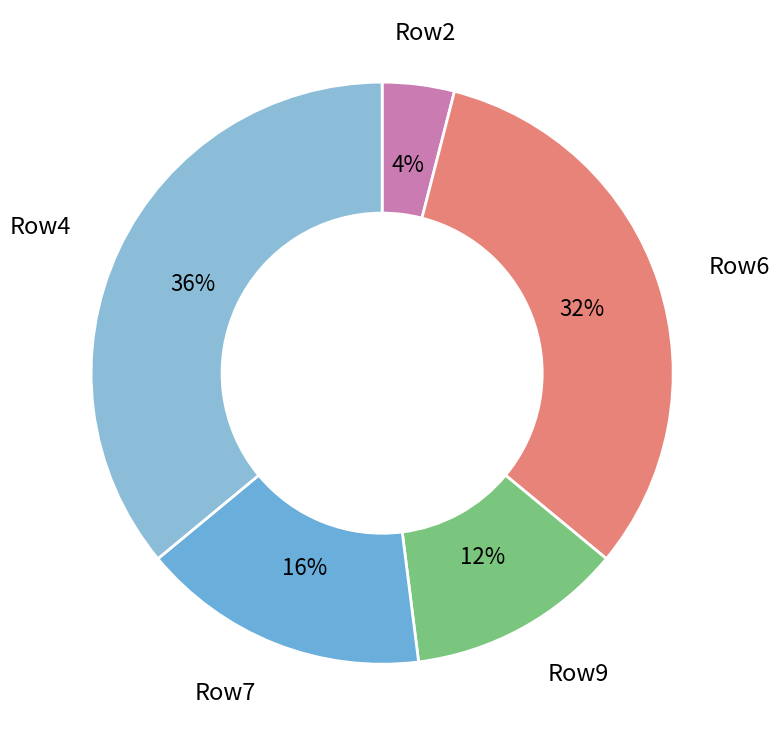

How many slices are in this pie chart?

5